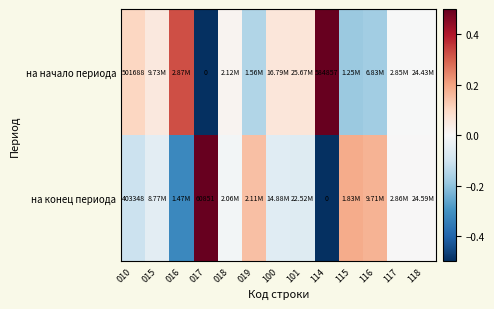

What is the spread (max minus min) of values at 015?

0.1